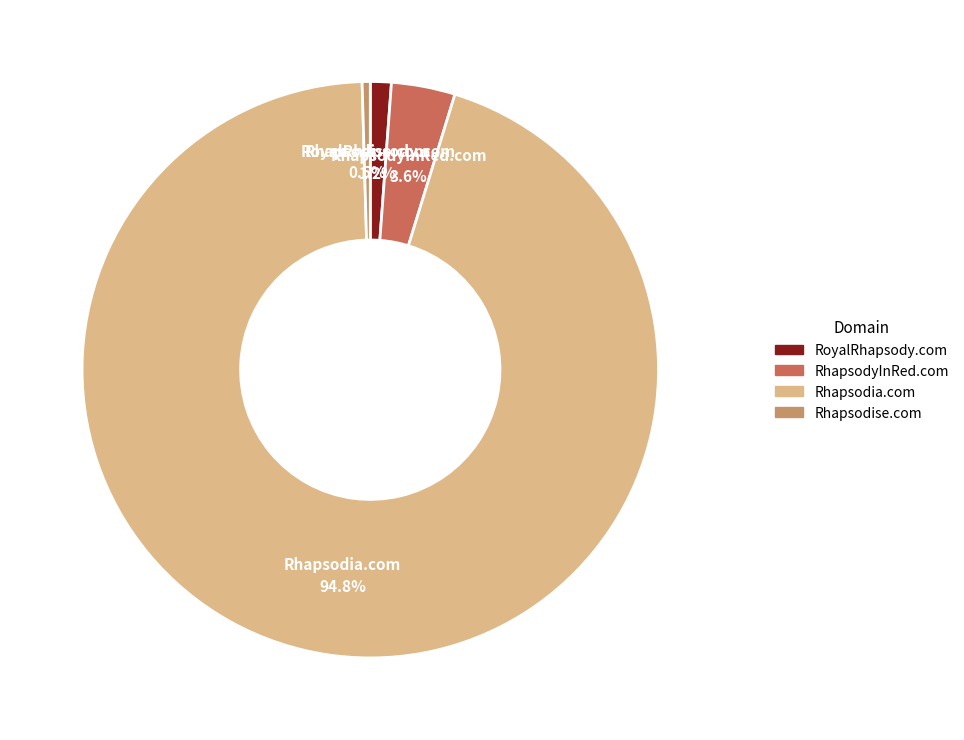

Which has a higher value, RhapsodyInRed.com or RoyalRhapsody.com?

RhapsodyInRed.com